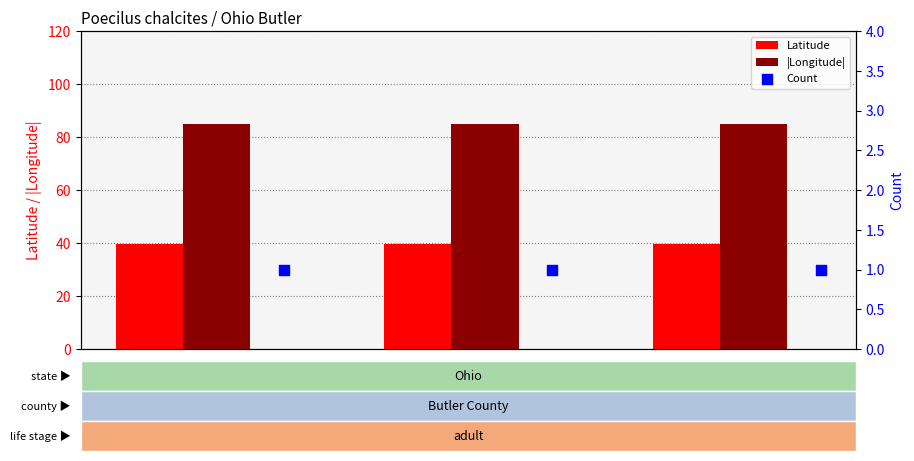

The value of |Longitude| at 354887 is 143.8. True or false?

False